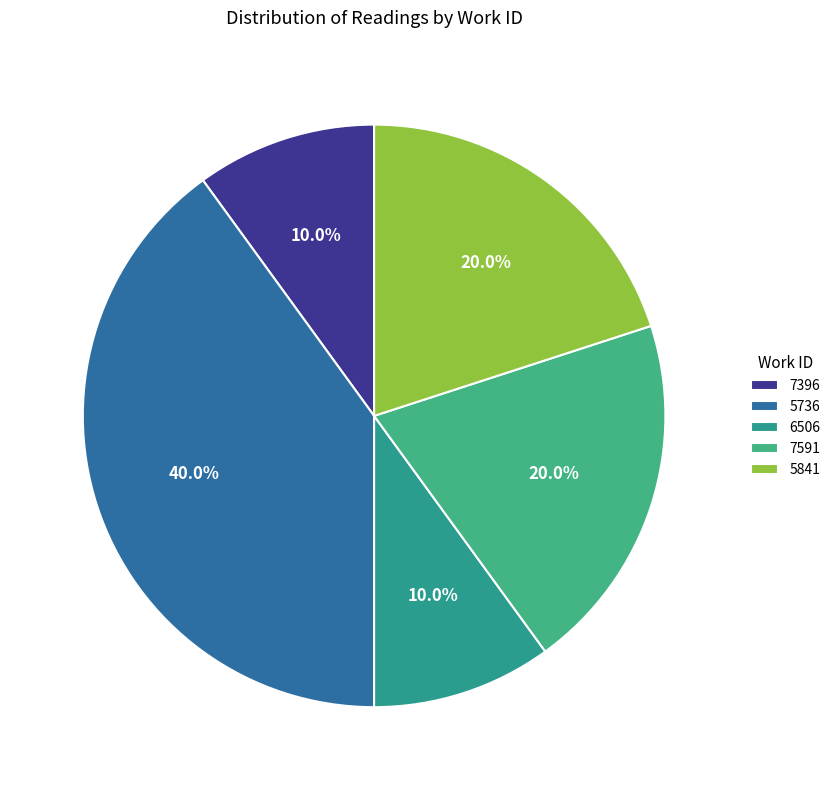

To the nearest percent, what is the average slice percentage?

20%